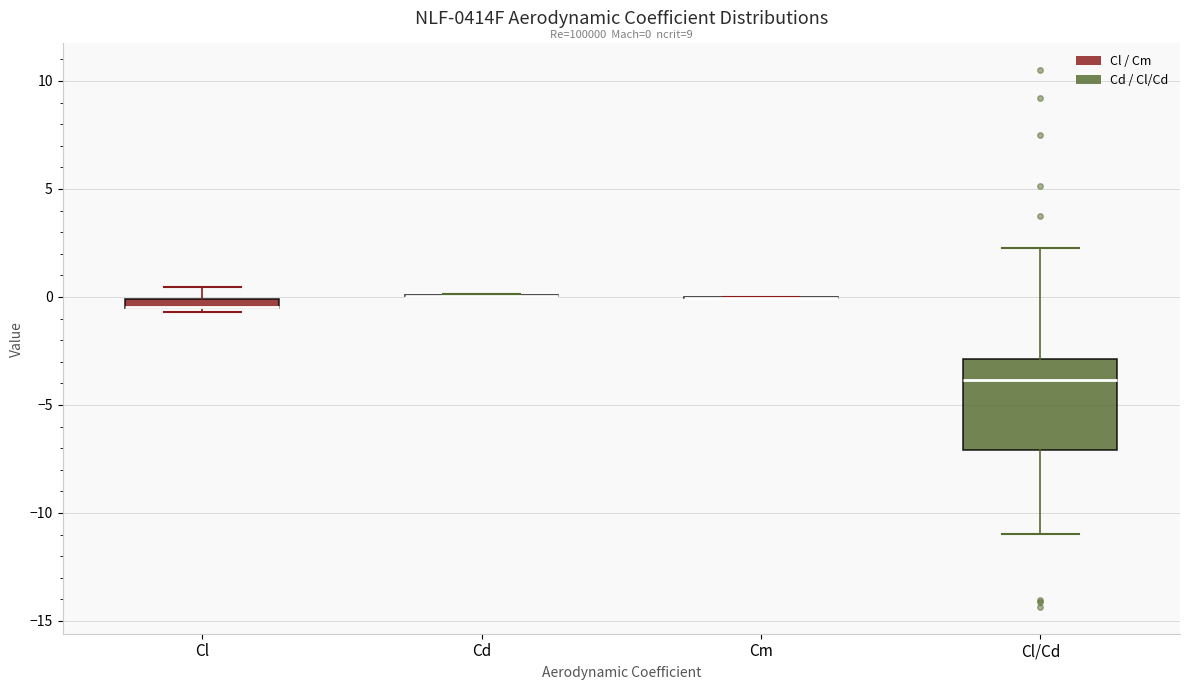

Which box is the tallest, from its lower edge to its upper edge?

Cl/Cd